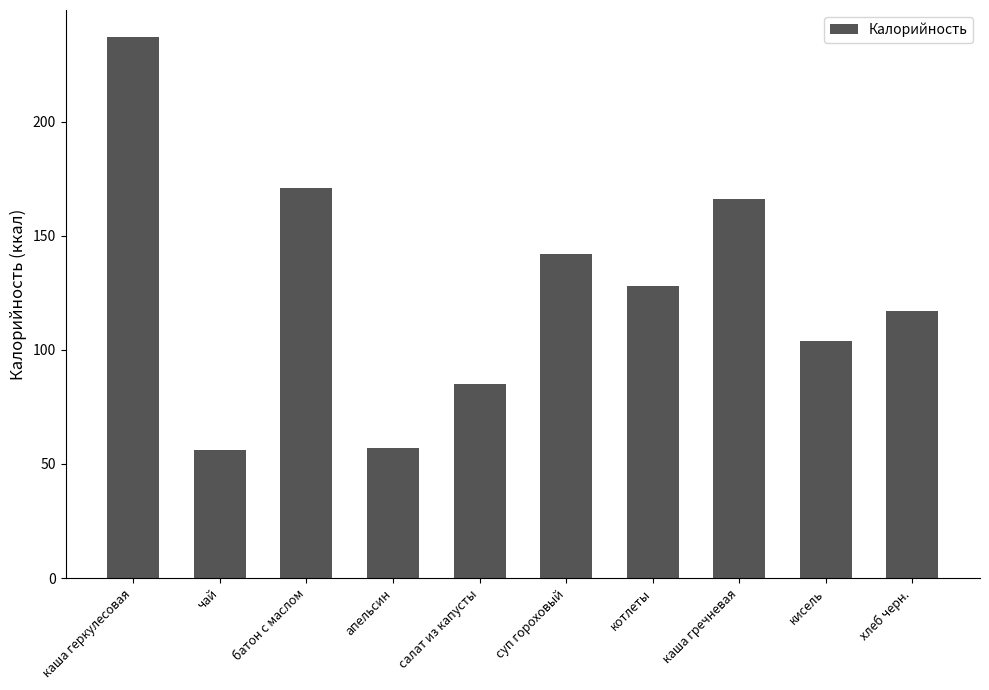

What is the value of the 6th bar from the left?

142